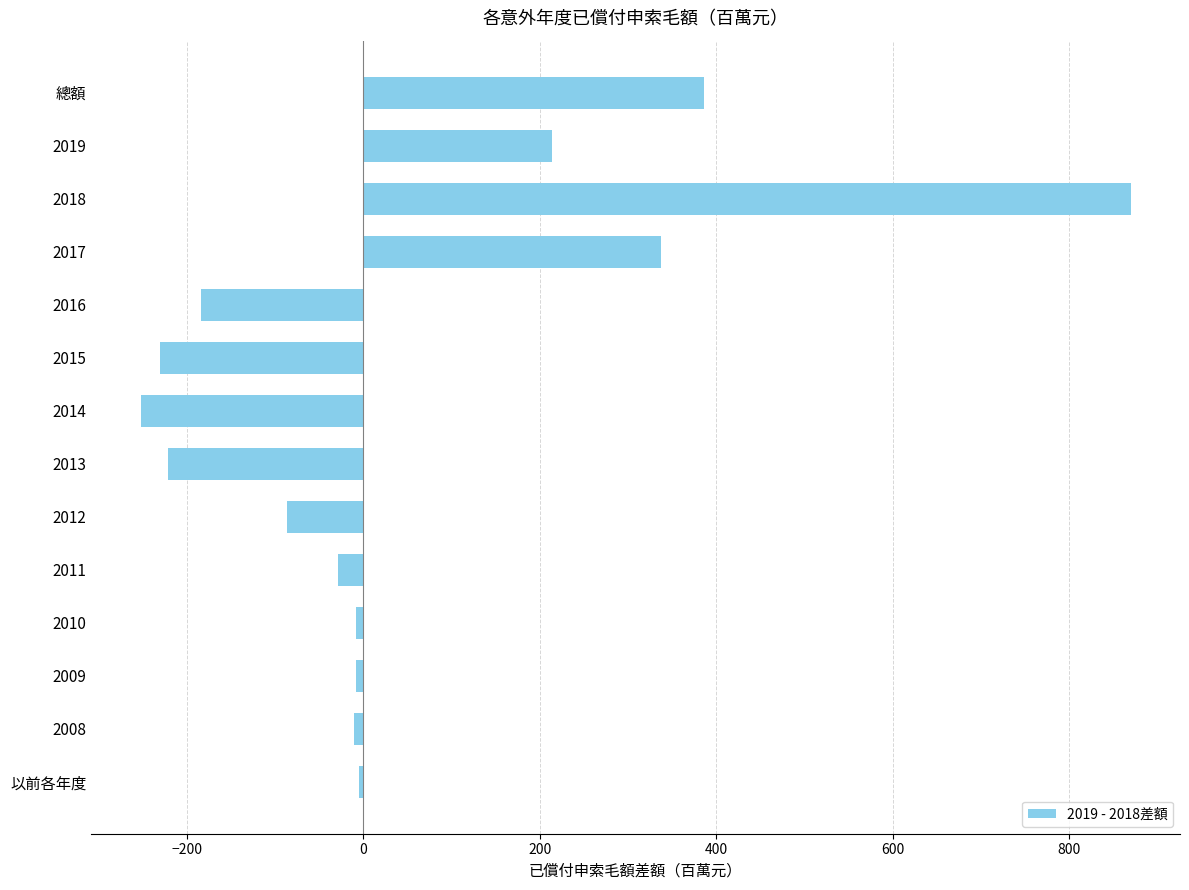

How many distinct data groups are displayed?

1